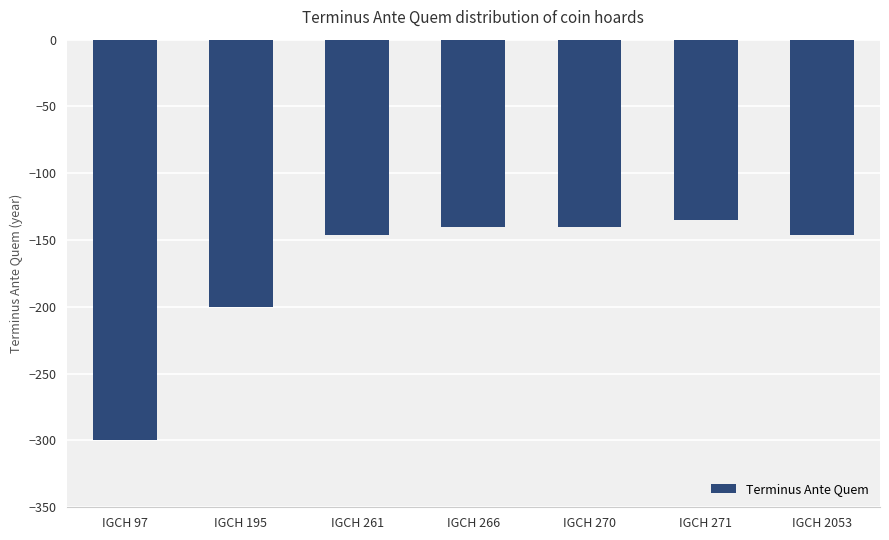

What is the difference between the maximum and minimum values?

165